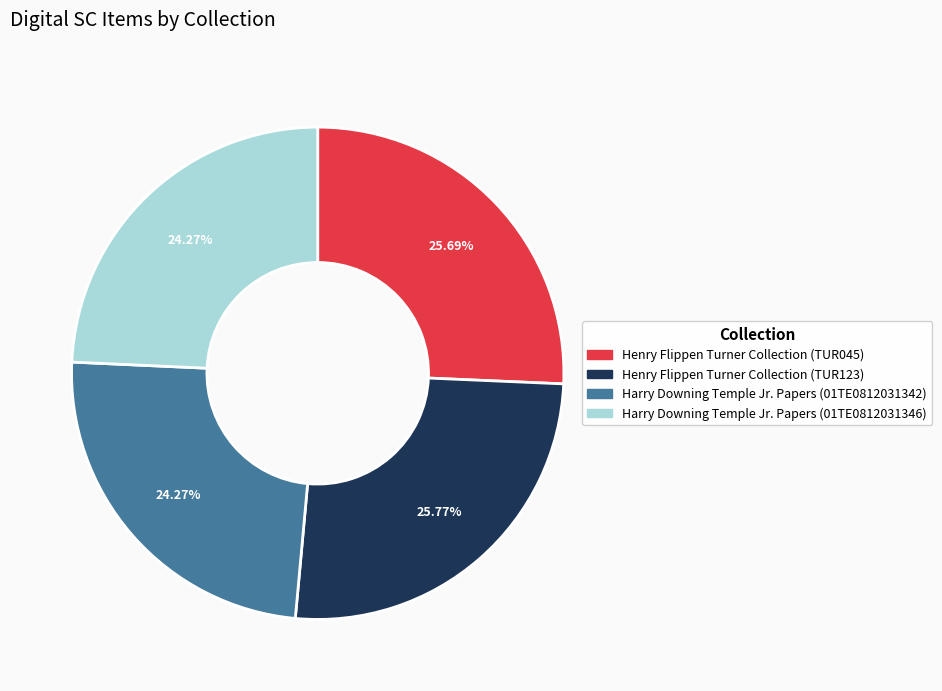

Is it true that Harry Downing Temple Jr. Papers (01TE0812031346) is 24% of the pie?

True